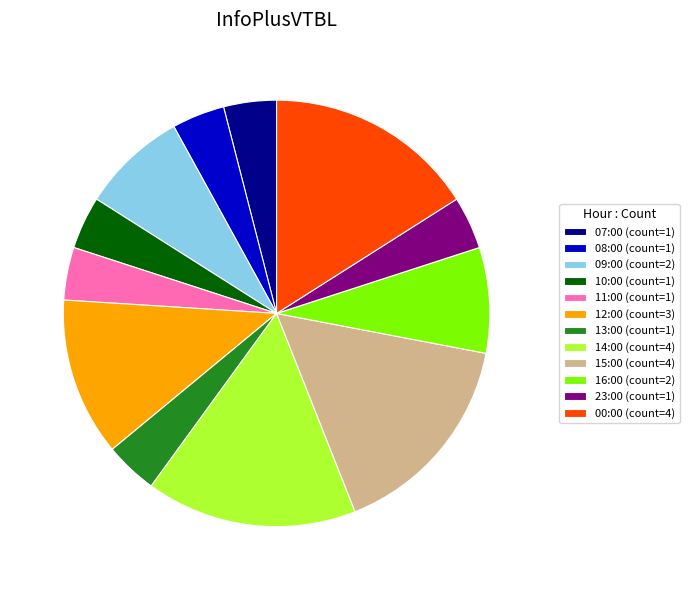

Is it true that 07:00 (count=1) is 4% of the pie?

True